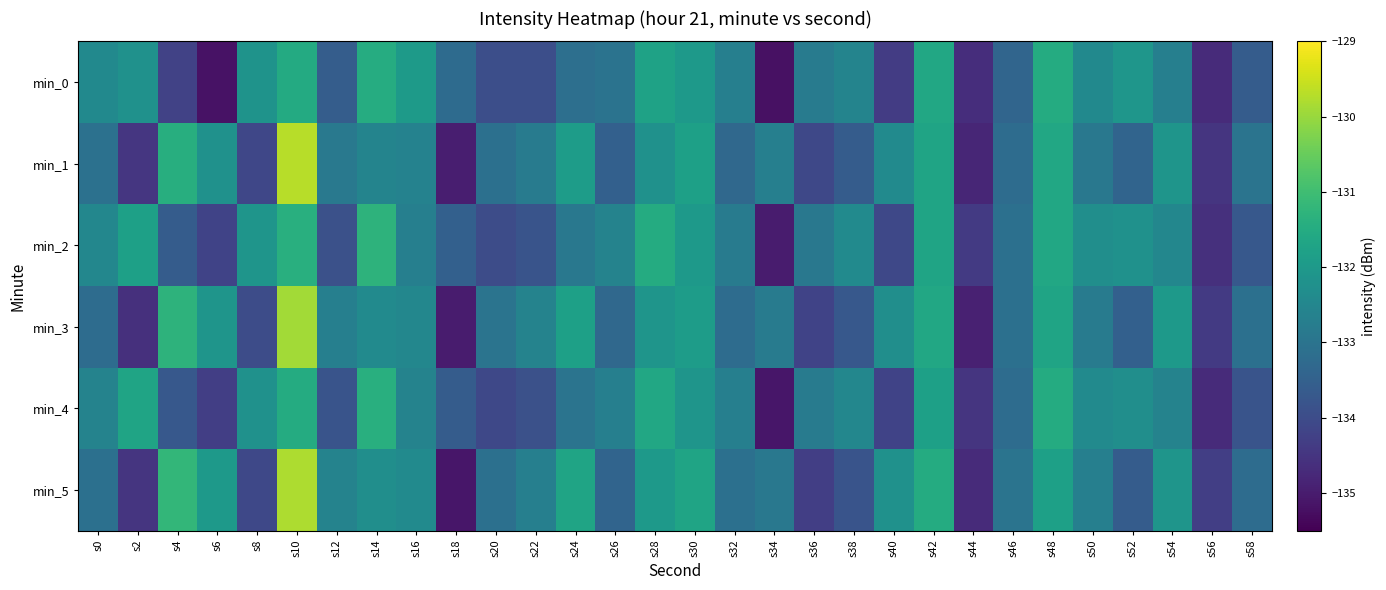

What is the minimum value shown in the chart?

-135.2